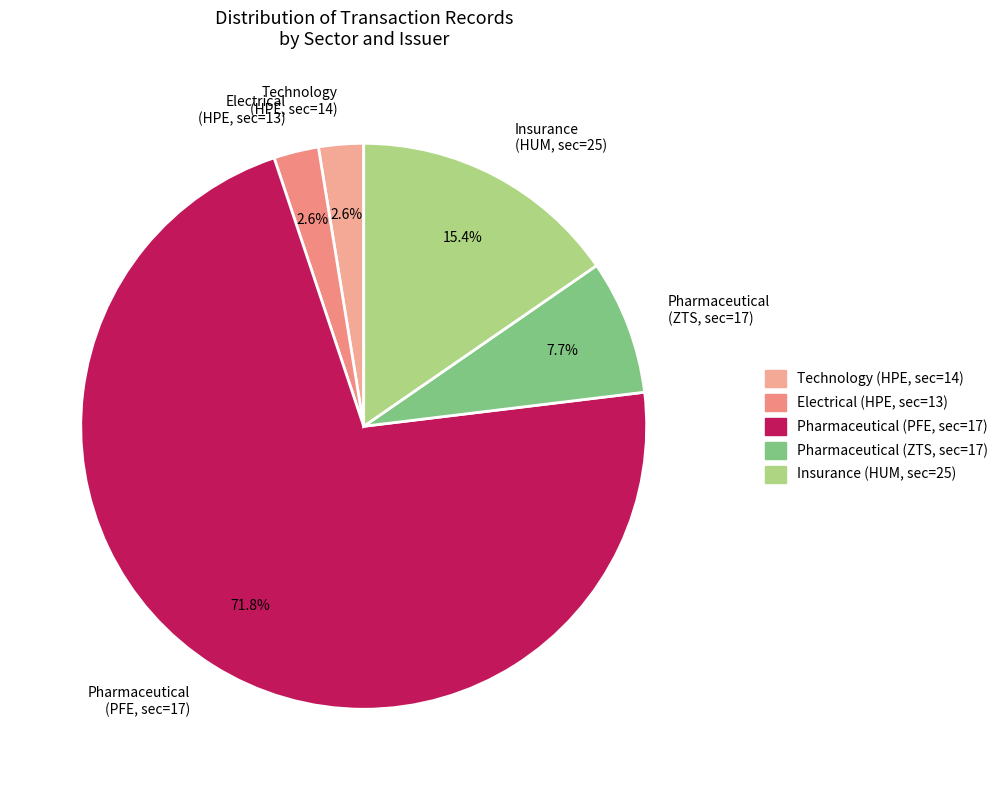

Between Technology (HPE, sec=14) and Pharmaceutical (PFE, sec=17), which is larger?

Pharmaceutical (PFE, sec=17)